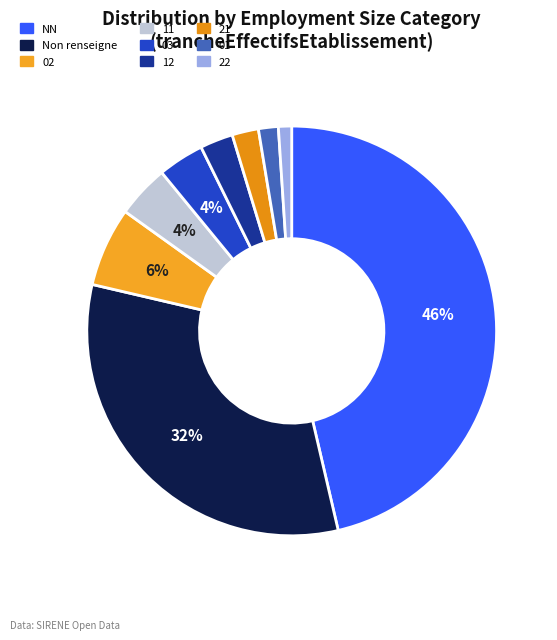

How many segments does this pie chart have?

9